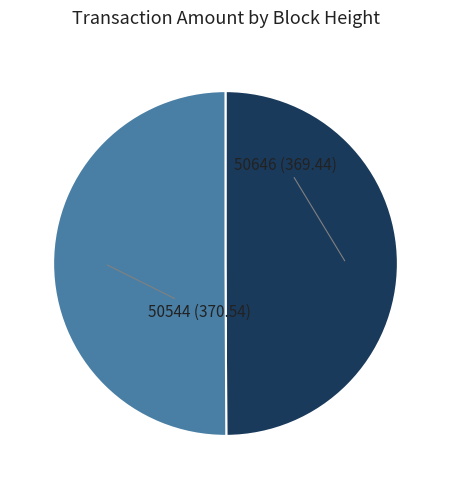

Does any single category account for the majority?

Yes